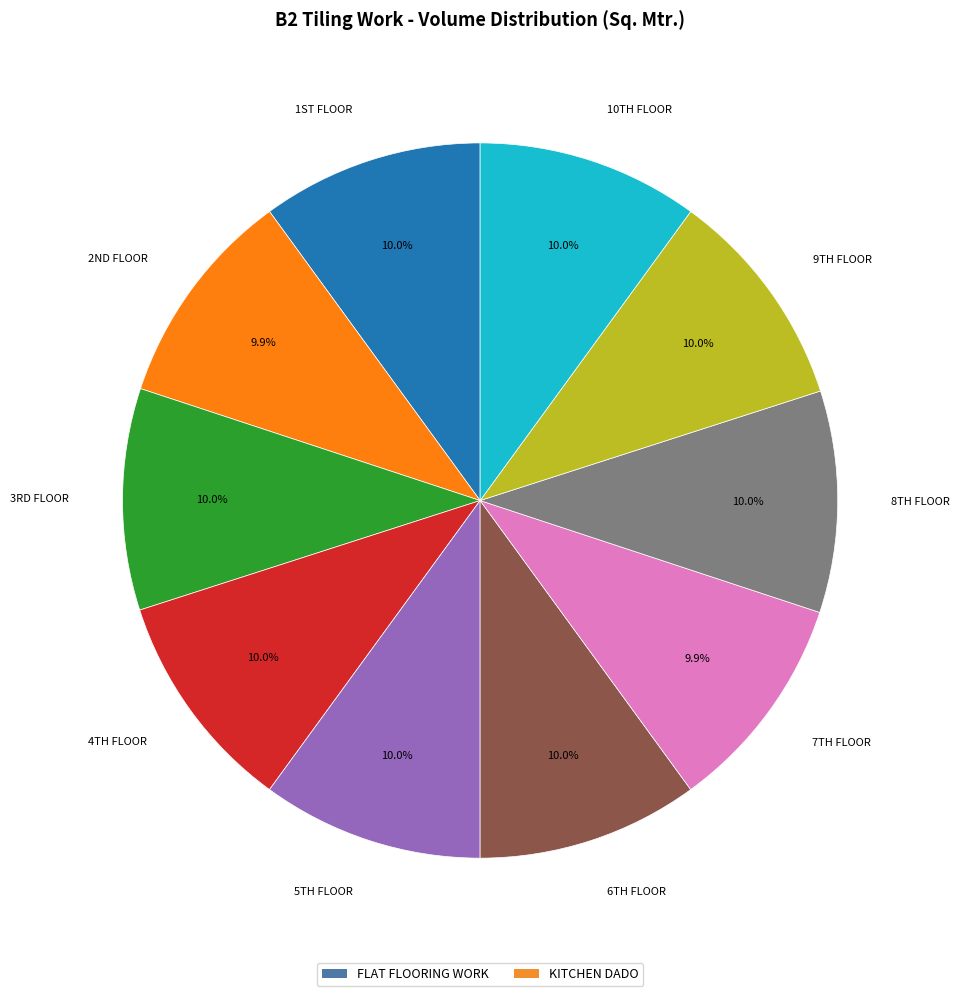

How many slices are in this pie chart?

10